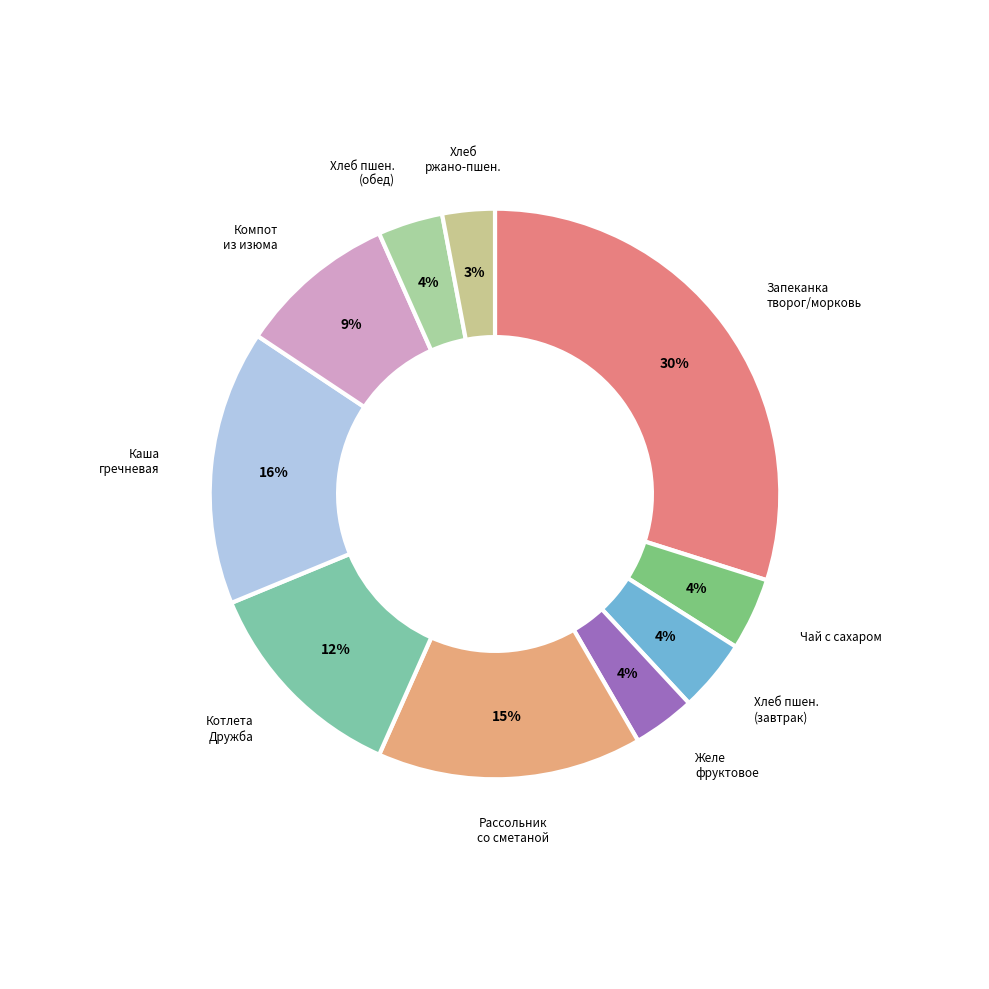

Rank the categories by value from highest to lowest.

Запеканка из творога с морковью, Каша гречневая, Рассольник со сметаной, Котлета Дружба (минтай), Компот из изюма, Чай с сахаром, Хлеб пшеничный (завтрак), Хлеб пшеничный (обед), Желе фруктовое, Хлеб ржано-пшеничный